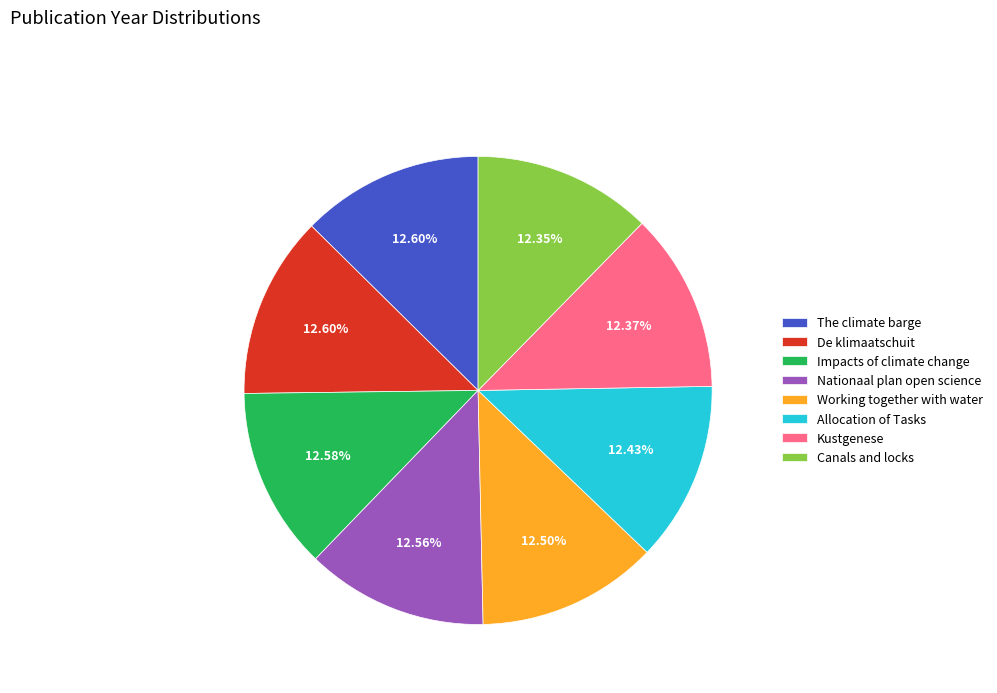

True or false: Canals and locks accounts for 12% of the total.

True